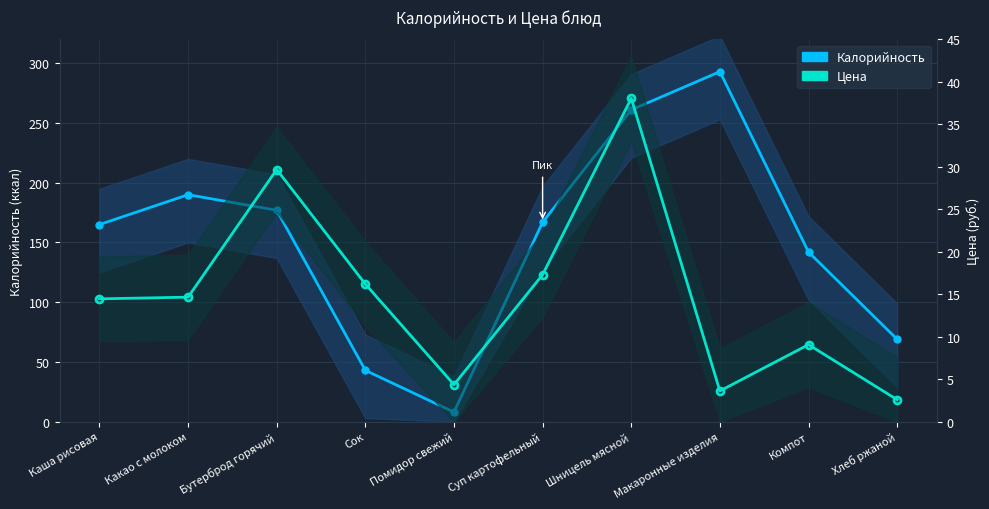

Which series has the widest spread of values?

Калорийность